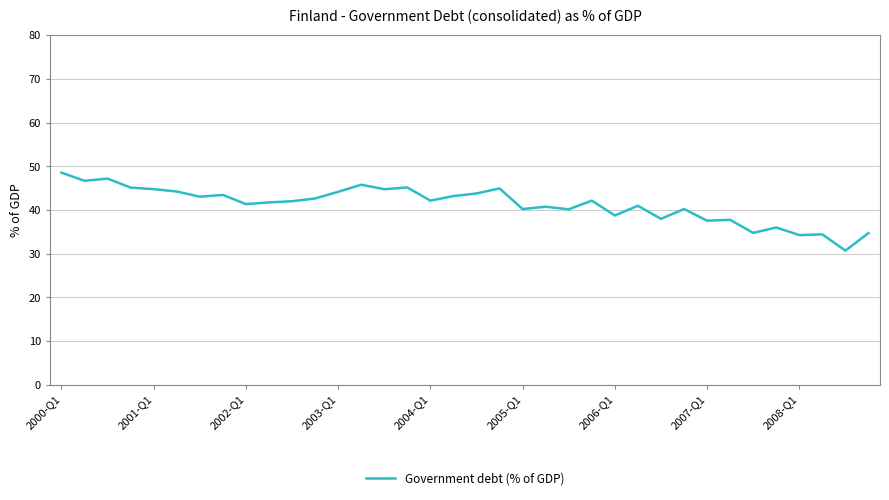

What is the difference between the maximum and minimum values?

17.8